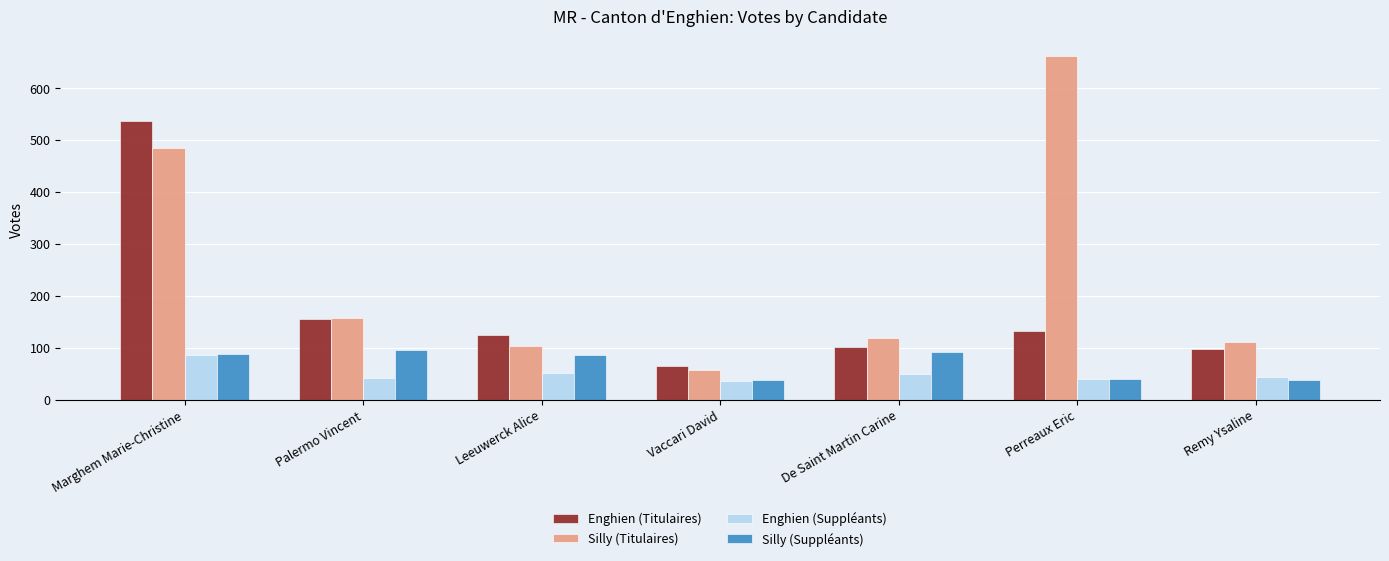

Which label corresponds to the largest value in the chart?

Perreaux Eric